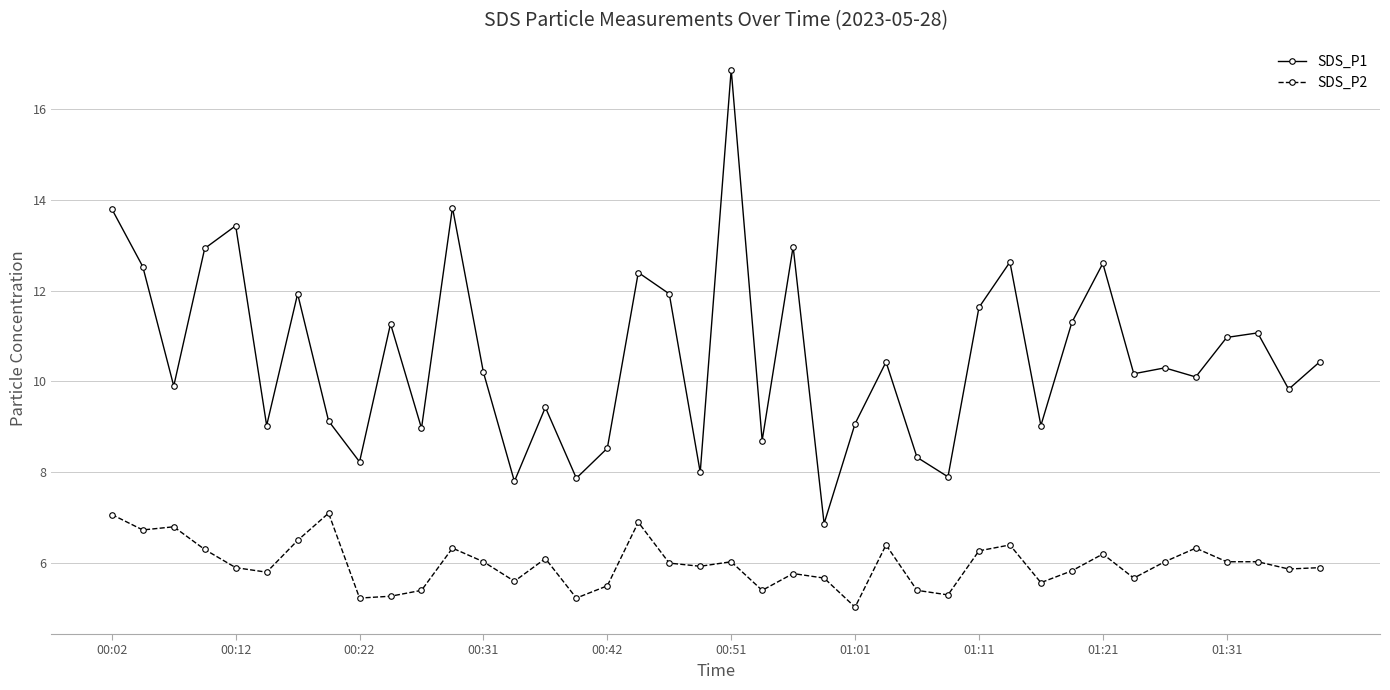

What is the value of the SDS_P2 point at the 35th from the left?

6.0